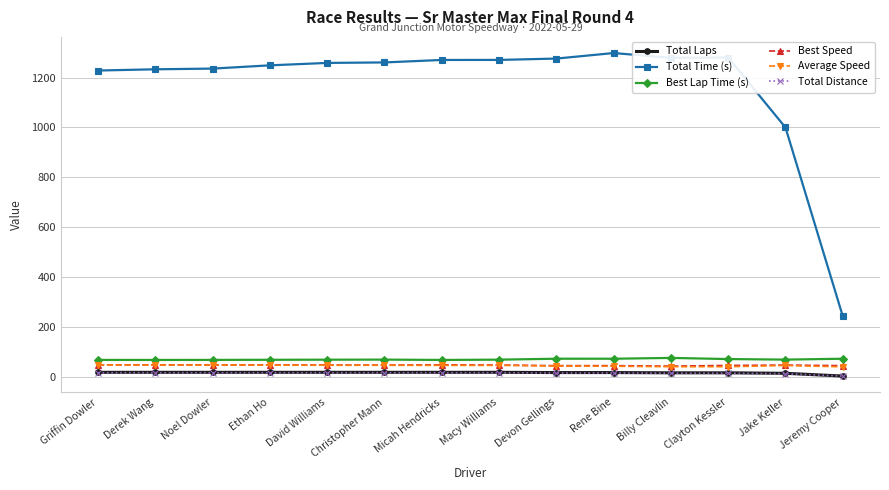

At how many categories does at least one series exceed 604?

13